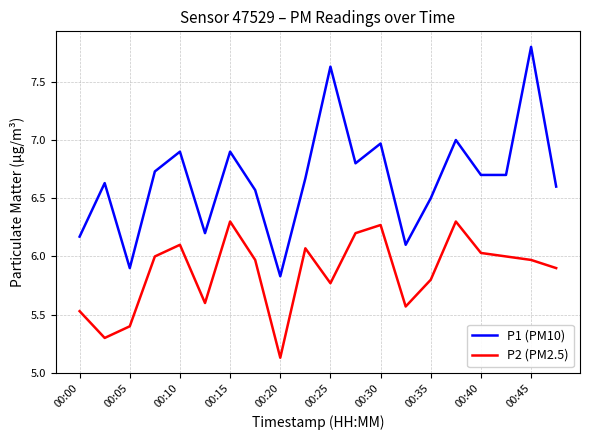

List the series in order of their overall mean, lowest first.

P2 (PM2.5), P1 (PM10)